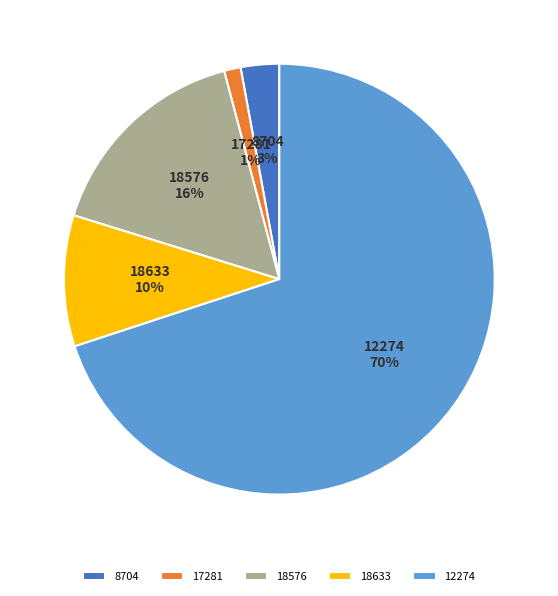

Which has a higher value, 17281 or 12274?

12274